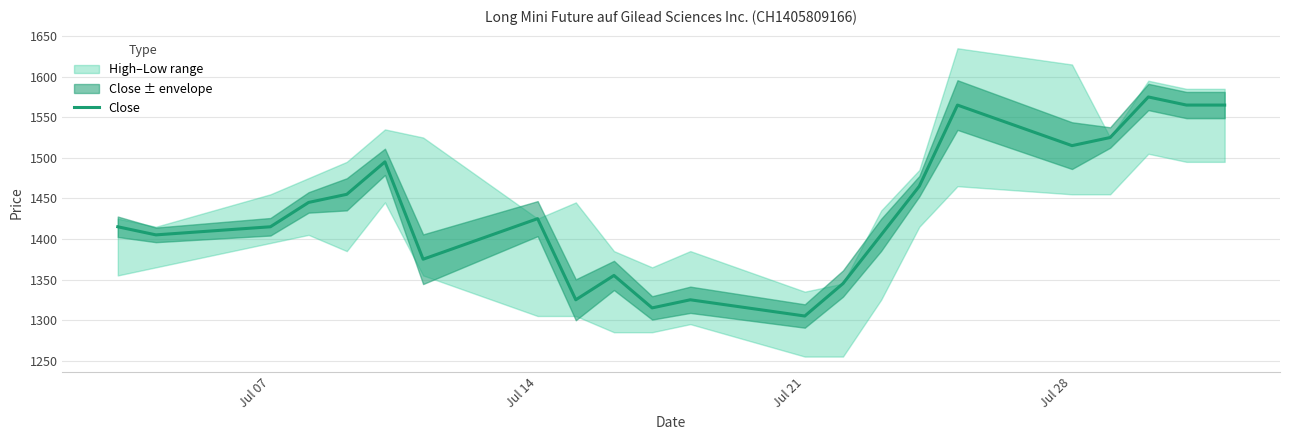

Reading right to left, what are all the values shown in this chart?

1565	1565	1575	1525	1515	1565	1465	1405	1345	1305	1325	1315	1355	1325	1425	1375	1495	1455	1445	1415	1405	1415